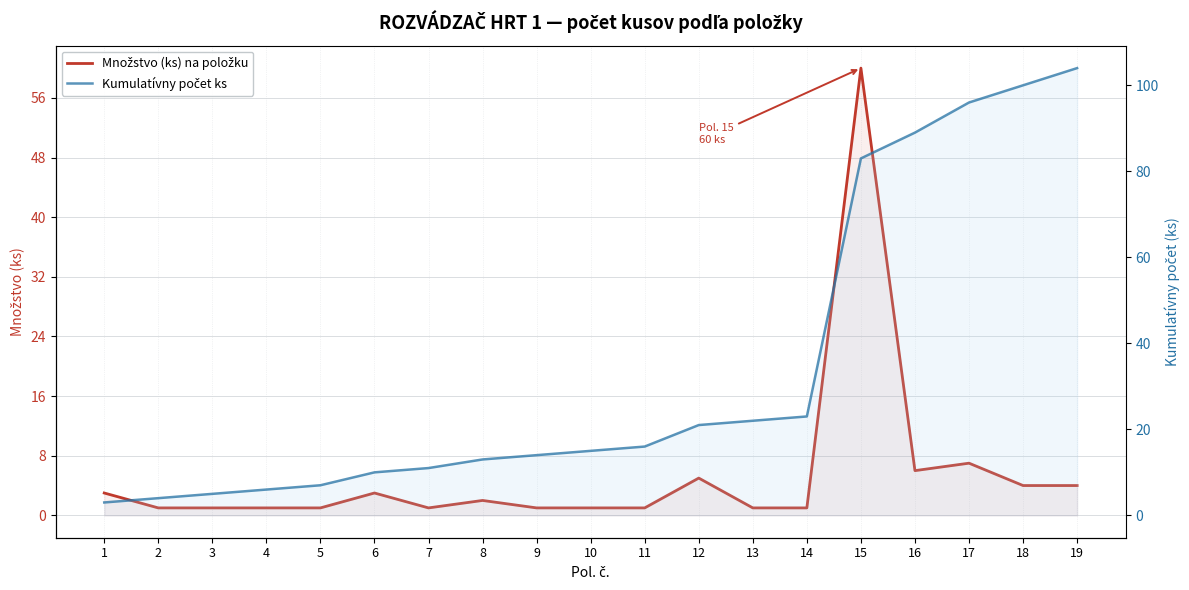

Reading left to right, extract all data points from this chart.

Množstvo (ks) na položku: 3	1	1	1	1	3	1	2	1	1	1	5	1	1	60	6	7	4	4
Kumulatívny počet ks: 3	4	5	6	7	10	11	13	14	15	16	21	22	23	83	89	96	100	104